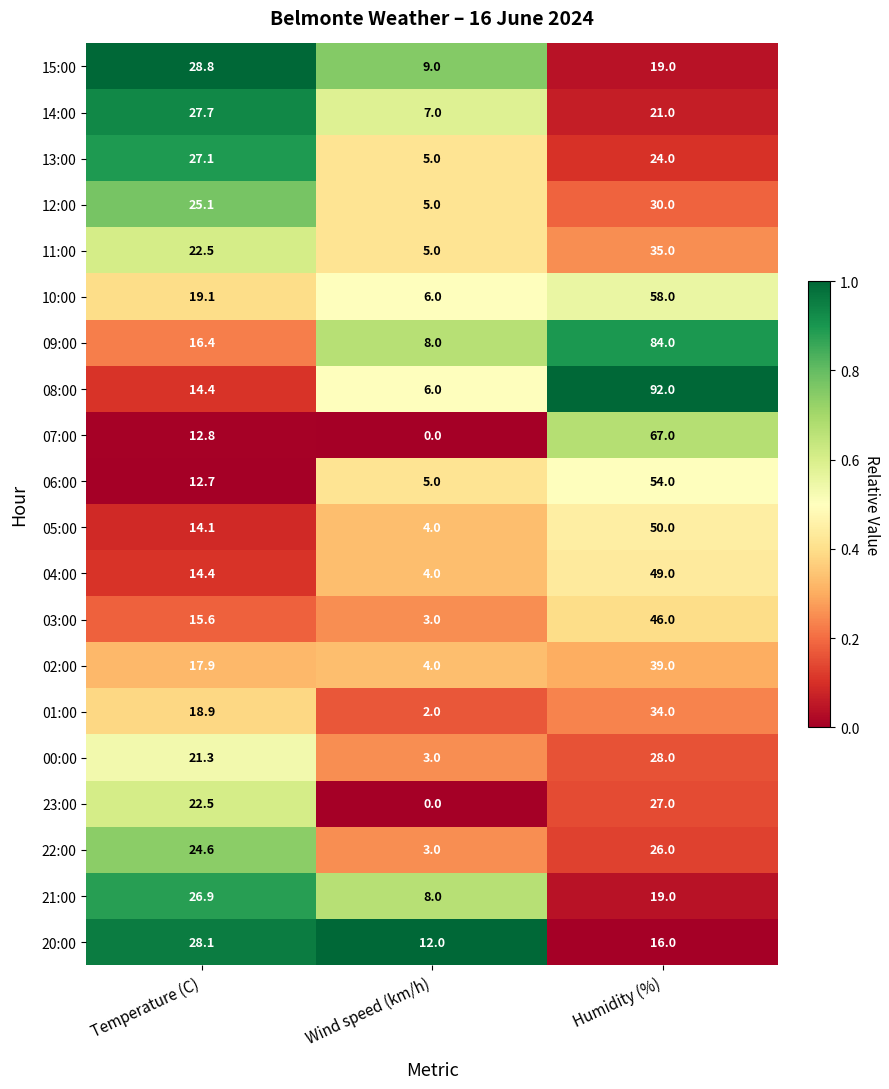

What is the sum of all 09:00 values?

108.4